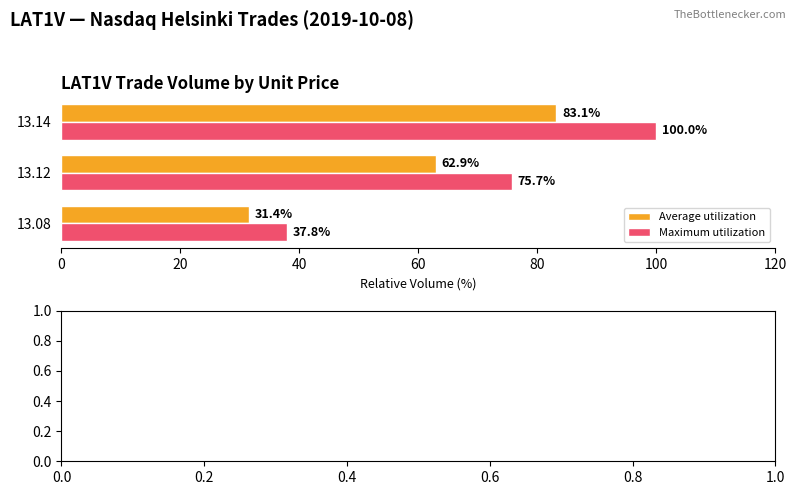

The Maximum utilization series shows 49.3 at 13.08. True or false?

False